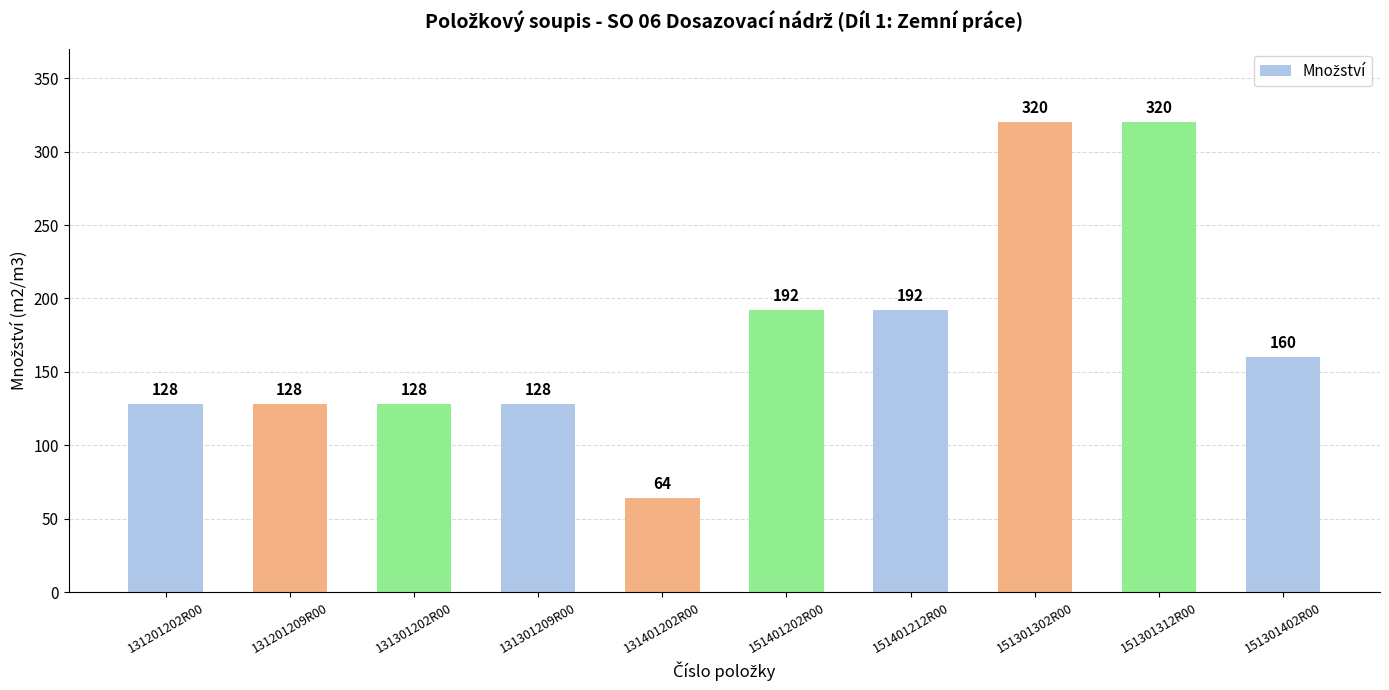

How many values are between 128 and 192?

7